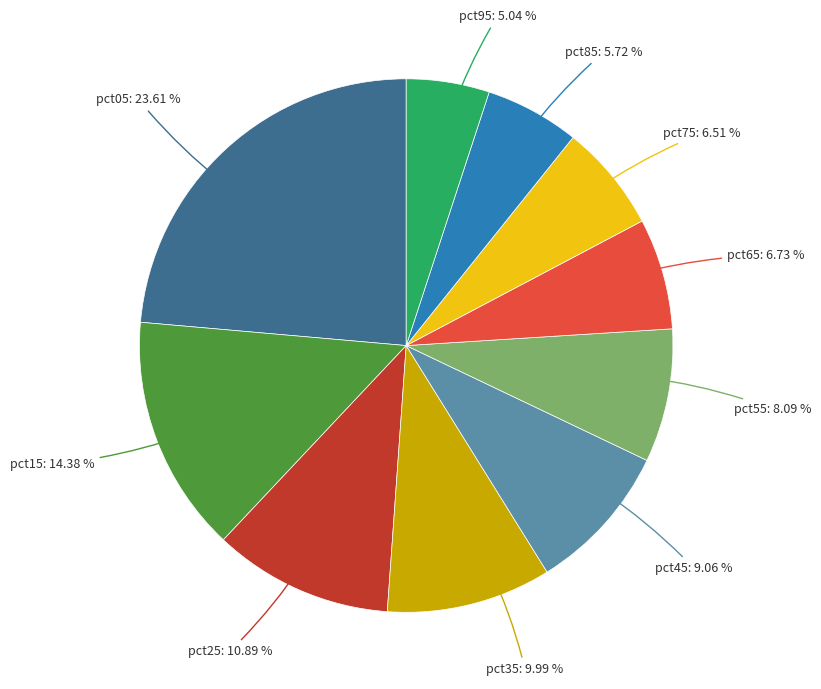

Does any single category account for the majority?

No